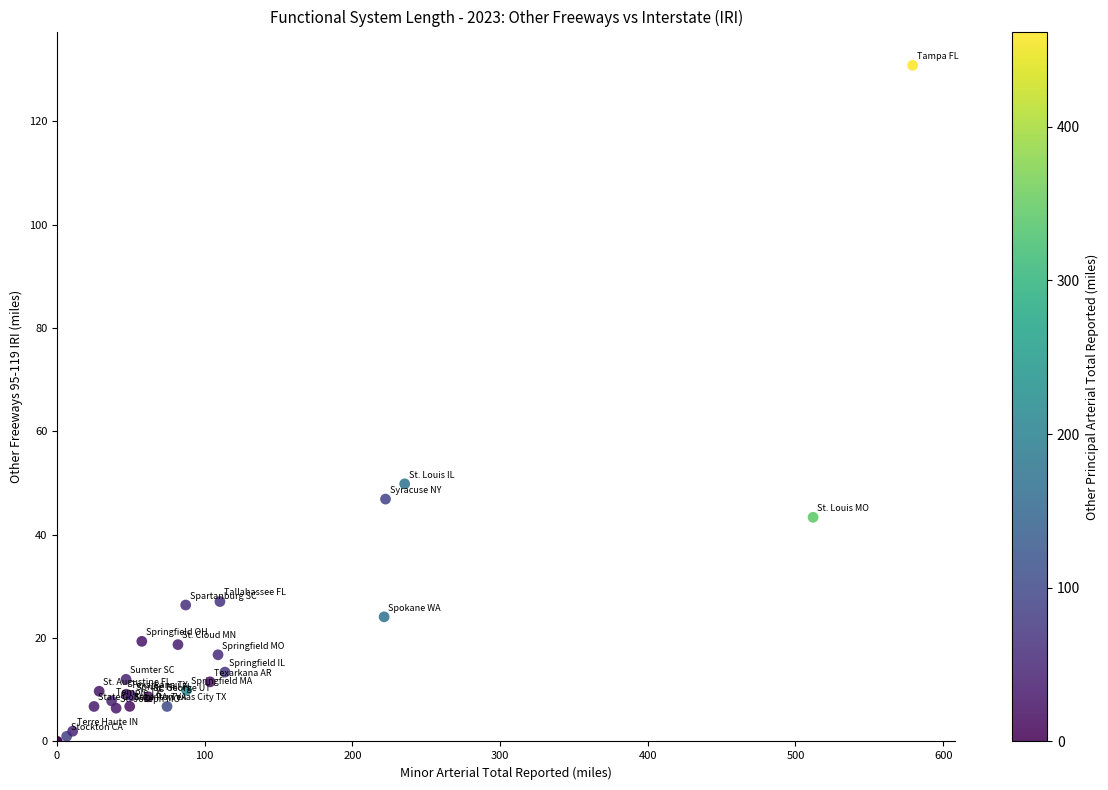

What Y value in the scatter plot is closest to 65?

49.8